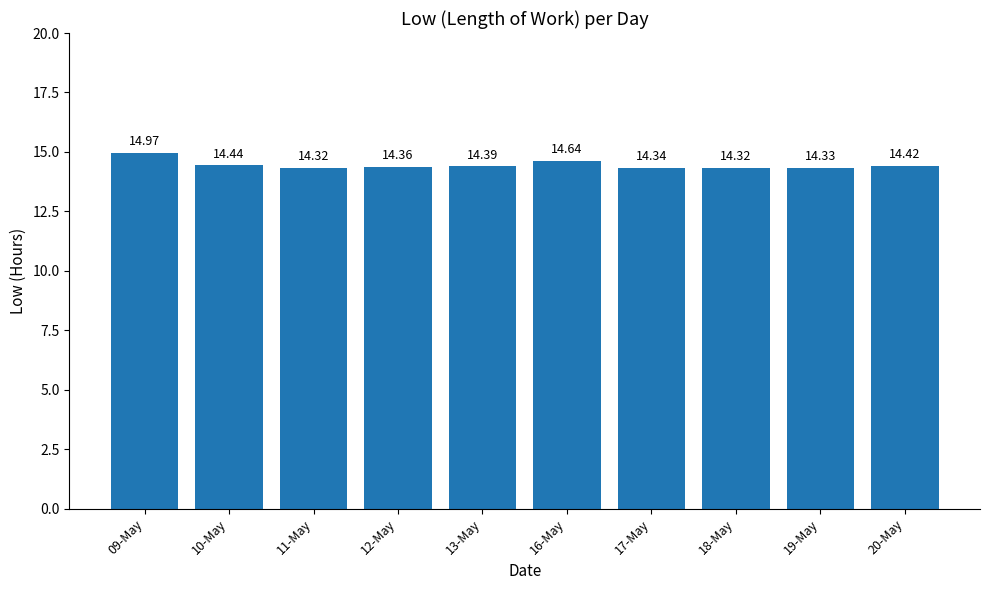

What is the change in value from 12-May to 16-May?

+0.3